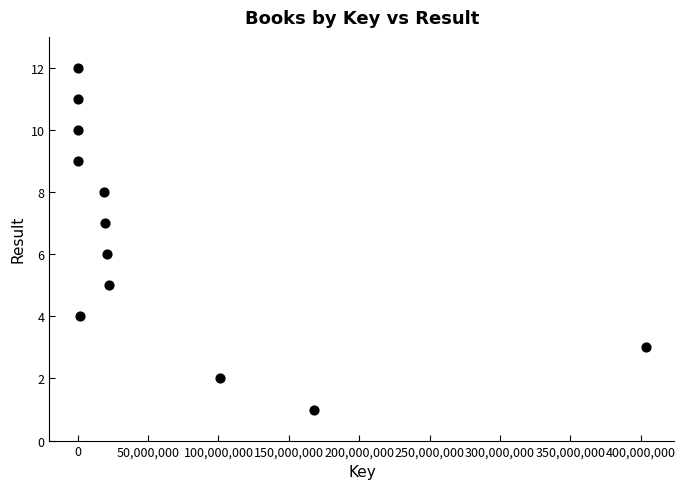

What is the range of X values (max minus min)?

403905256